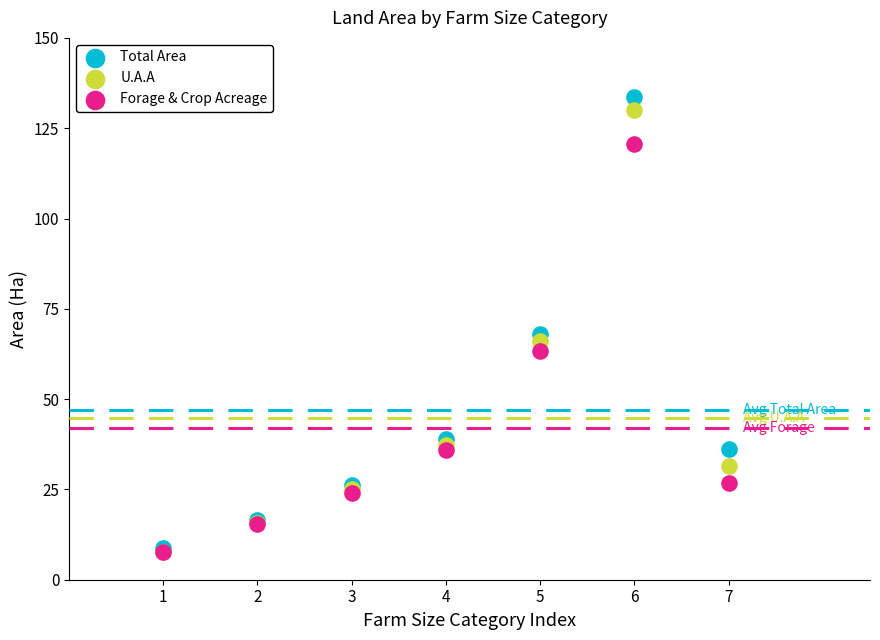

Which series has the largest Y range (max minus min)?

Total Area